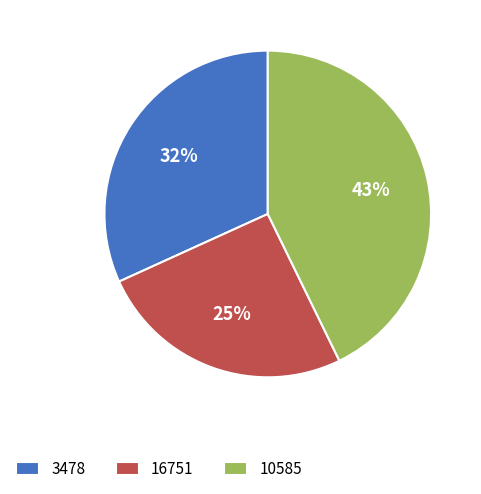

To the nearest percent, what is the average slice percentage?

33%